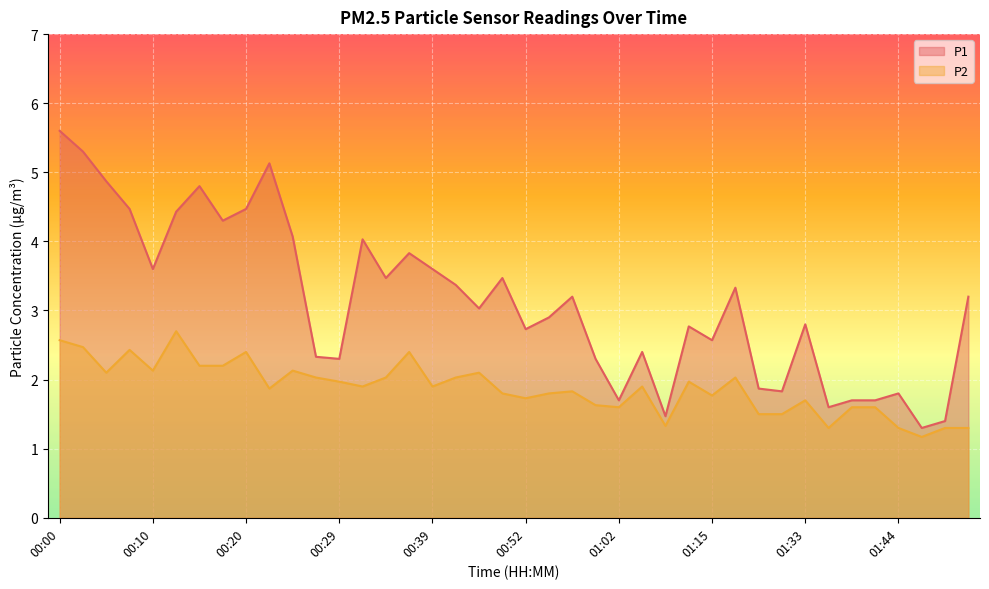

Does the chart display data point markers on the line(s)?

No